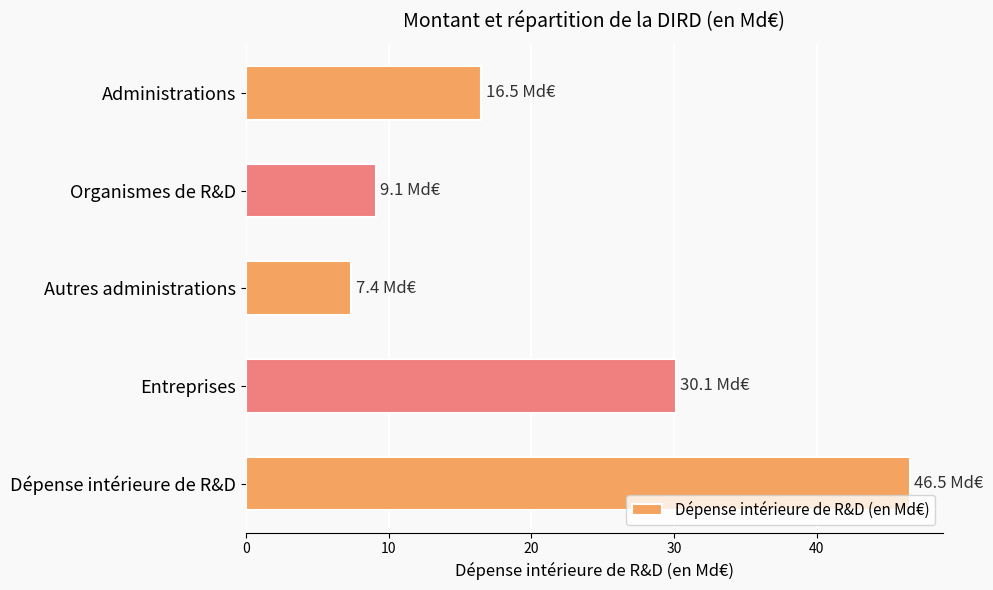

The value at Dépense intérieure de R&D is 46.5. True or false?

True